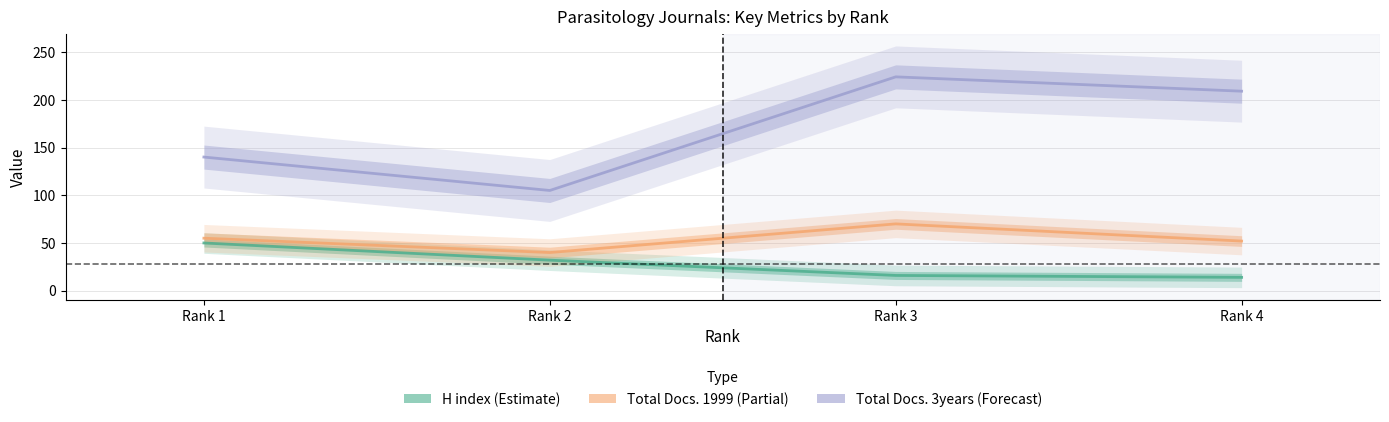

Reading left to right, list all the values displayed in this chart.

H index: Rank 1=50	Rank 2=32	Rank 3=16	Rank 4=14
Total Docs. (1999): Rank 1=55	Rank 2=40	Rank 3=70	Rank 4=52
Total Docs. (3years): Rank 1=140	Rank 2=105	Rank 3=224	Rank 4=209